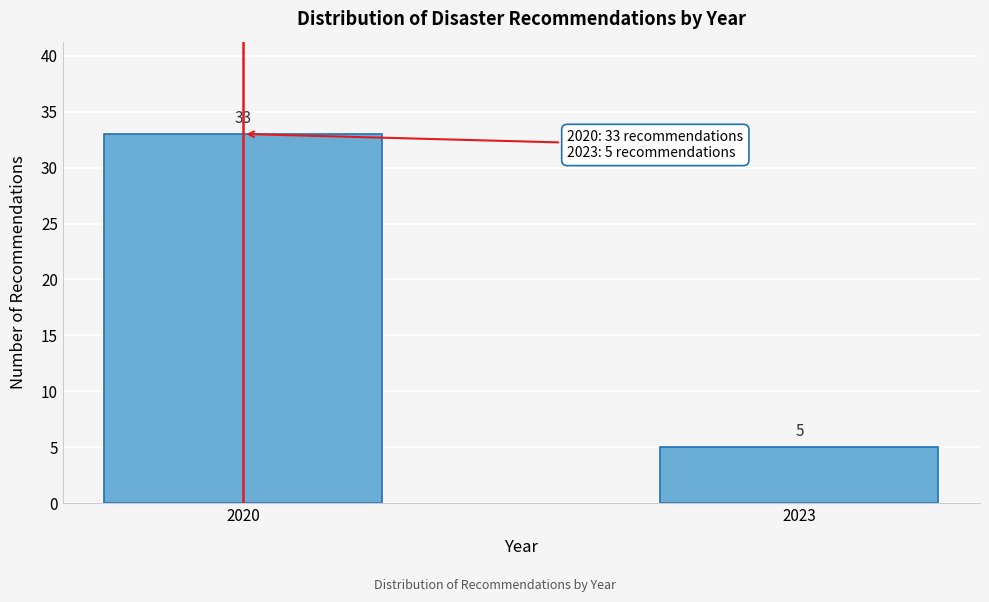

Reading left to right, what are all the values shown in this chart?

2020=33	2023=5